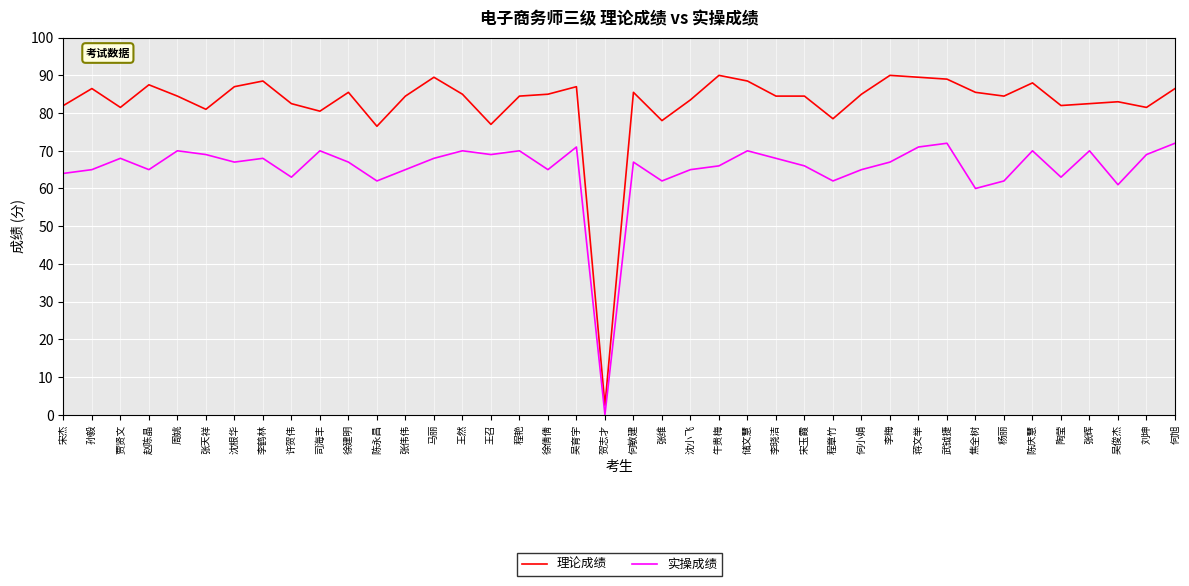

True or false: 实操成绩 has a value of 45.6 at 储文慧.

False